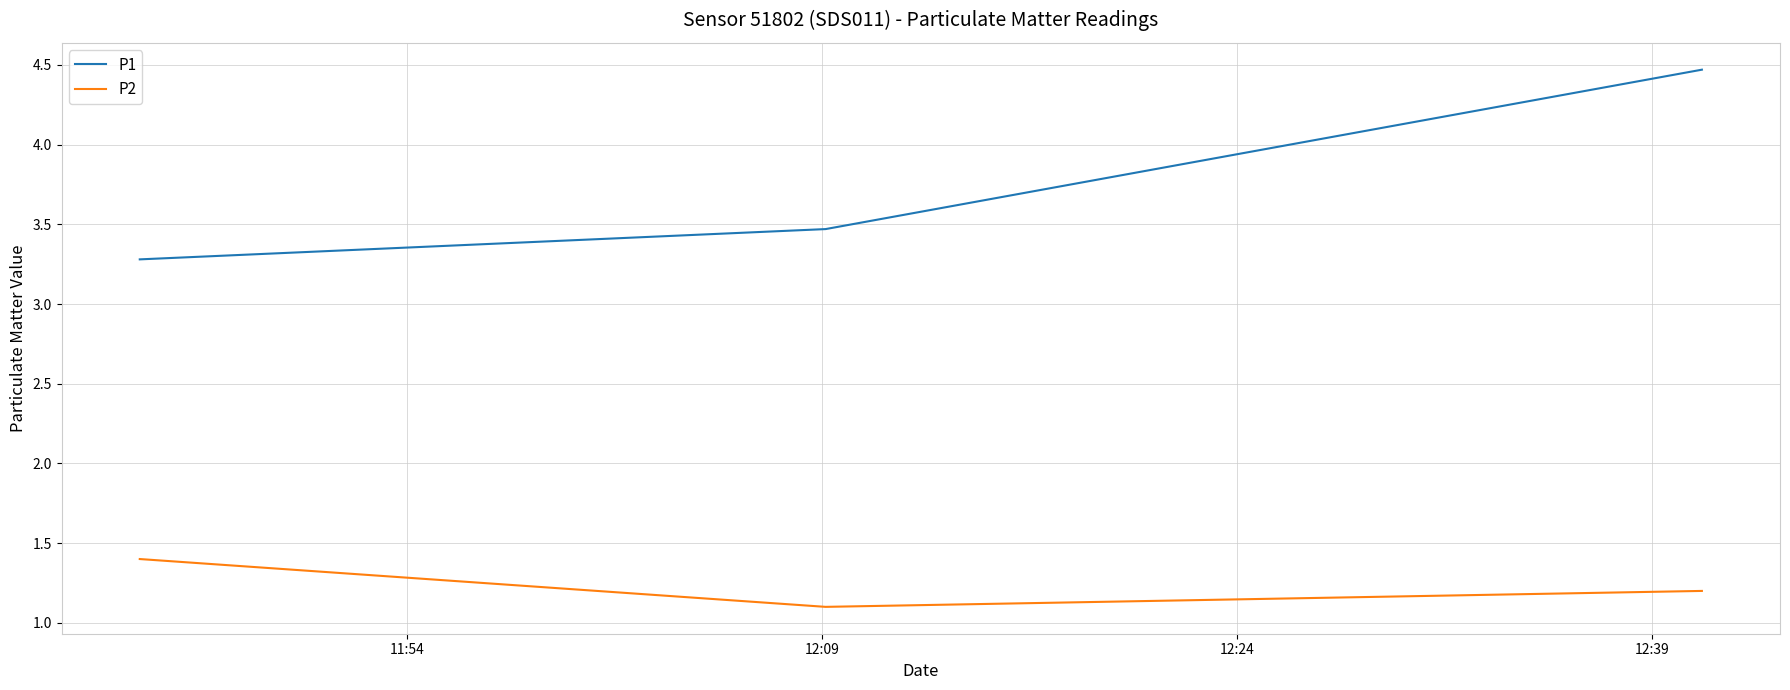

How many lines are shown in the chart?

2